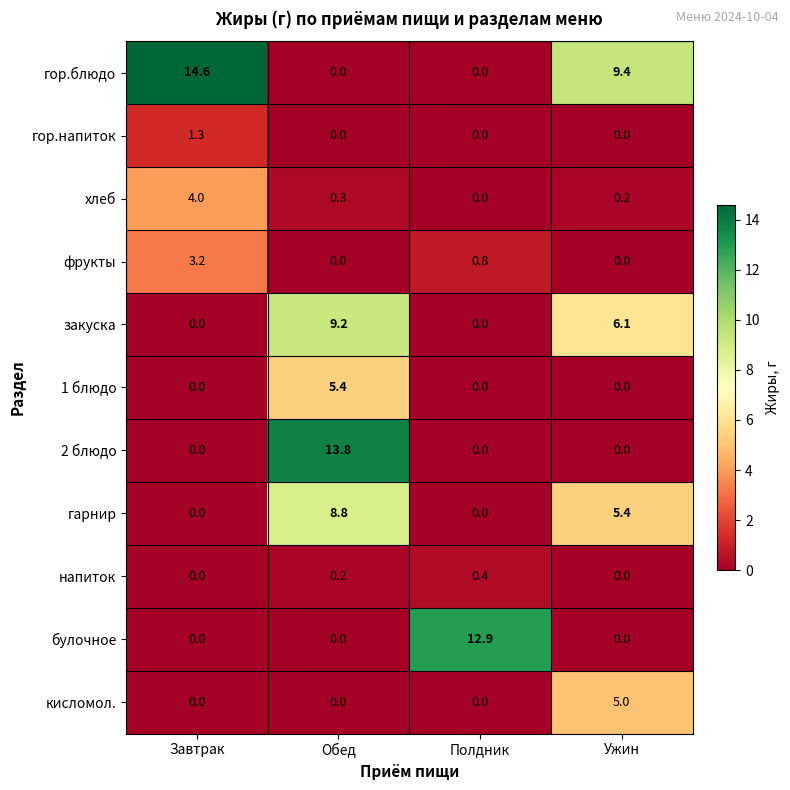

The value of фрукты at Обед is 0.0. True or false?

True